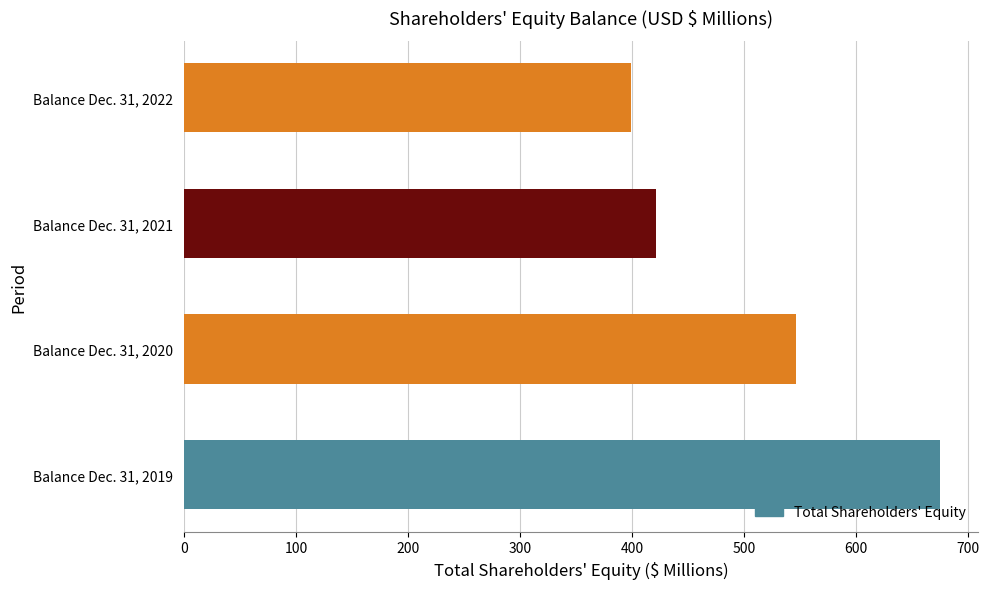

Where is the data nearest to the value 537?

Balance Dec. 31, 2020